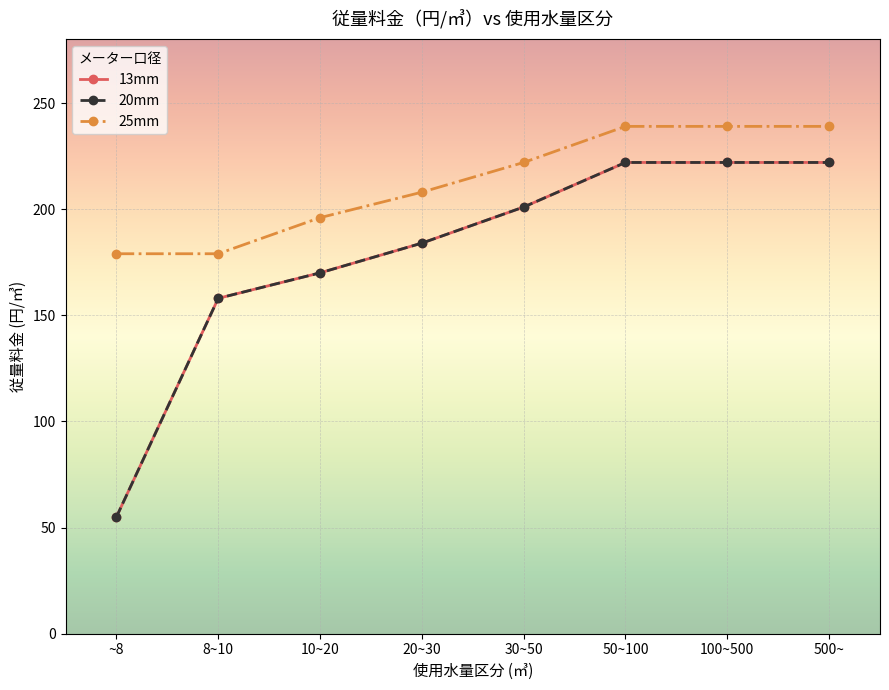

Is this an area chart (filled region under the line)?

No